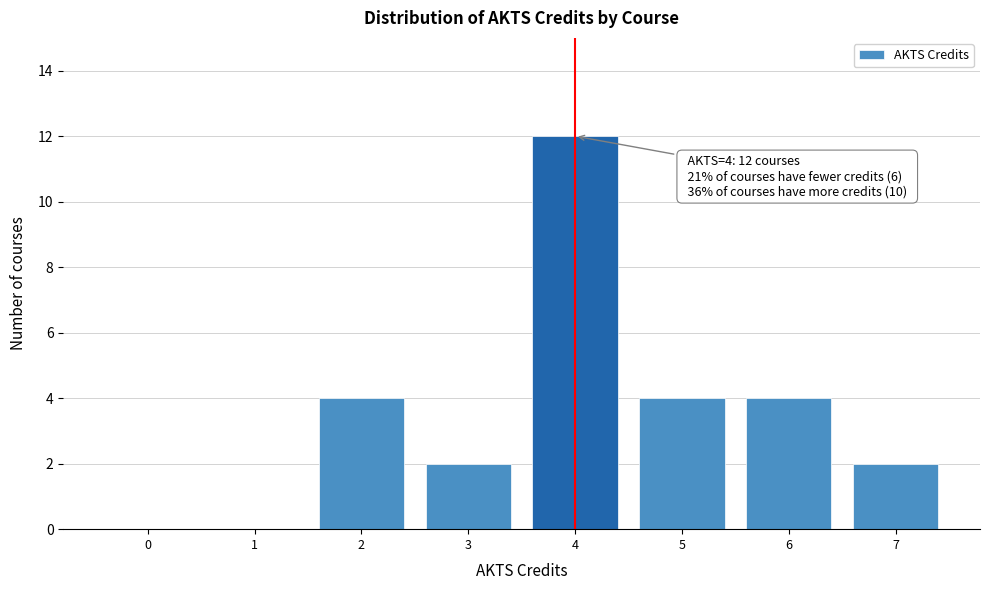

Reading left to right, what are all the values shown in this chart?

0=0	1=0	2=4	3=2	4=12	5=4	6=4	7=2